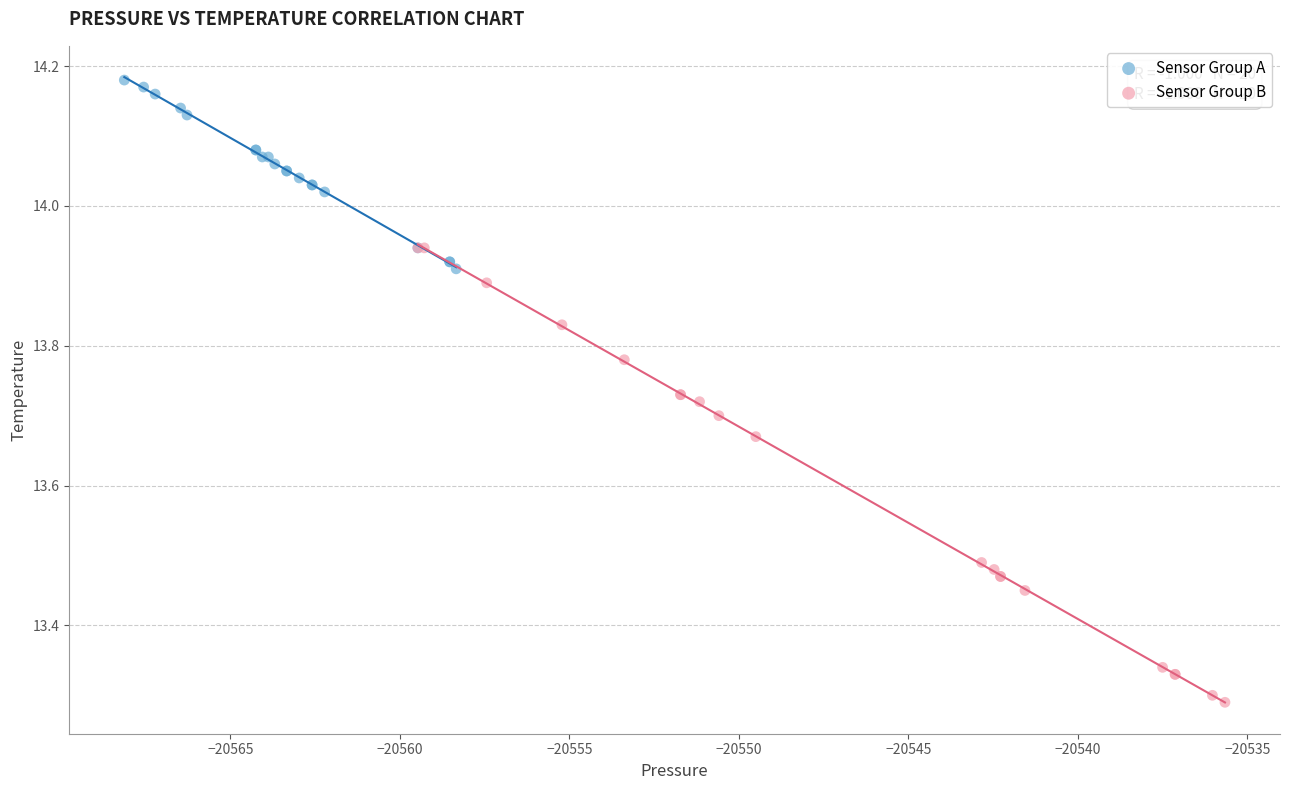

Which series reaches the minimum Y coordinate?

Sensor Group B